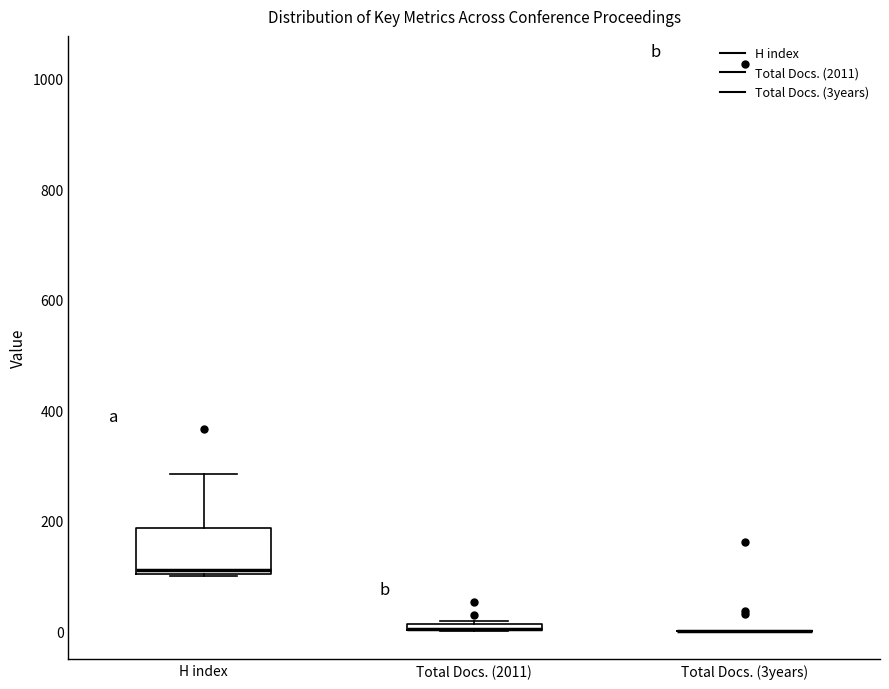

Which box is the tallest, from its lower edge to its upper edge?

H index